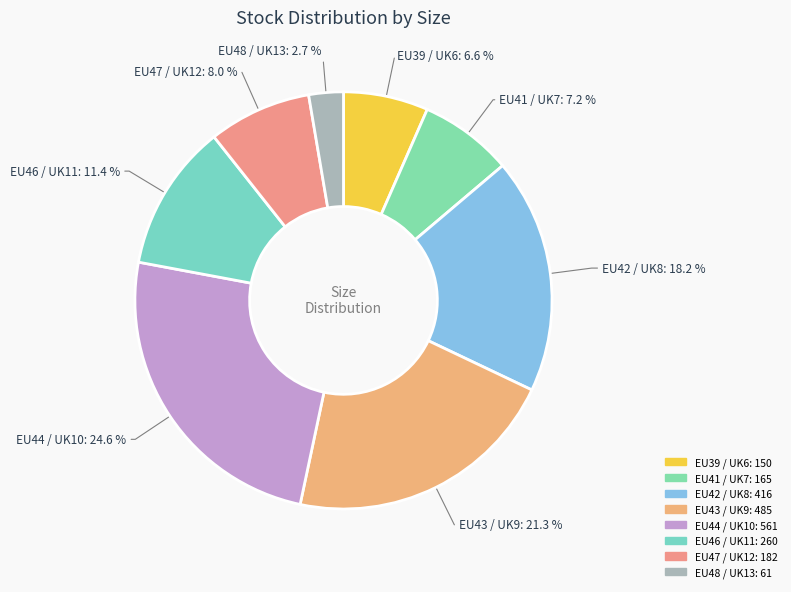

Is the sum of EU46 / UK11 and EU43 / UK9 greater than half?

No